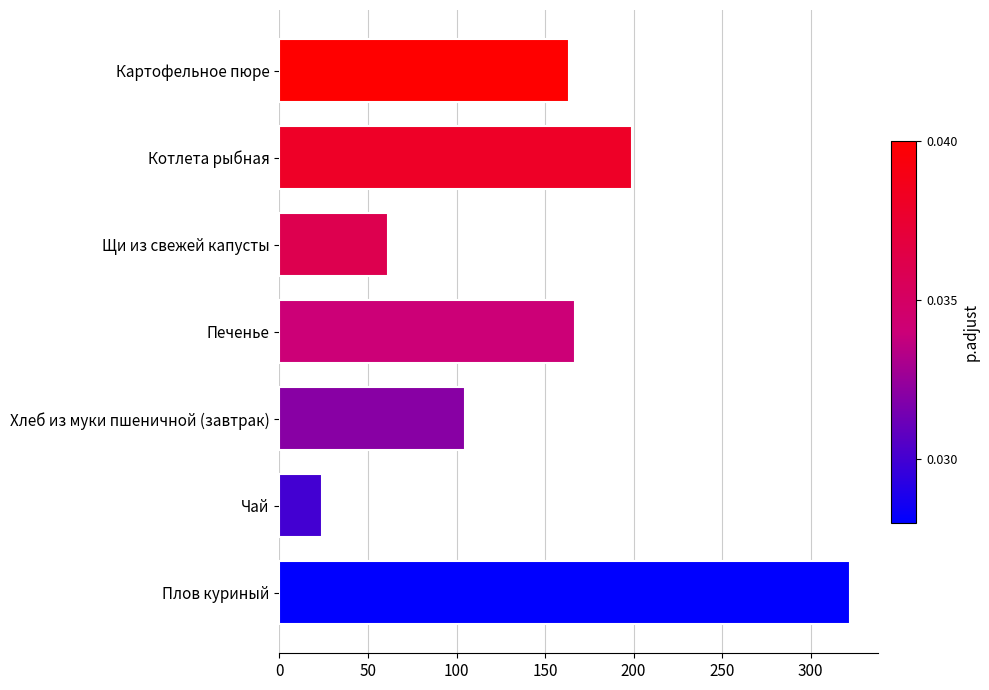

How many bars are there in total?

7